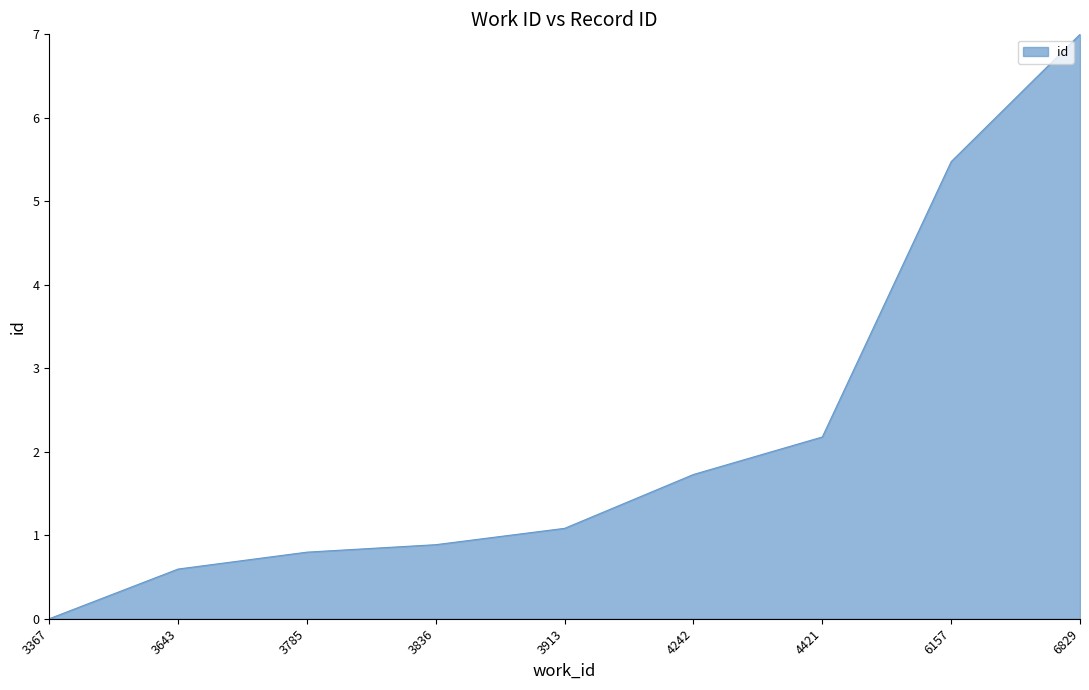

Where is the data nearest to the value 3?

4421